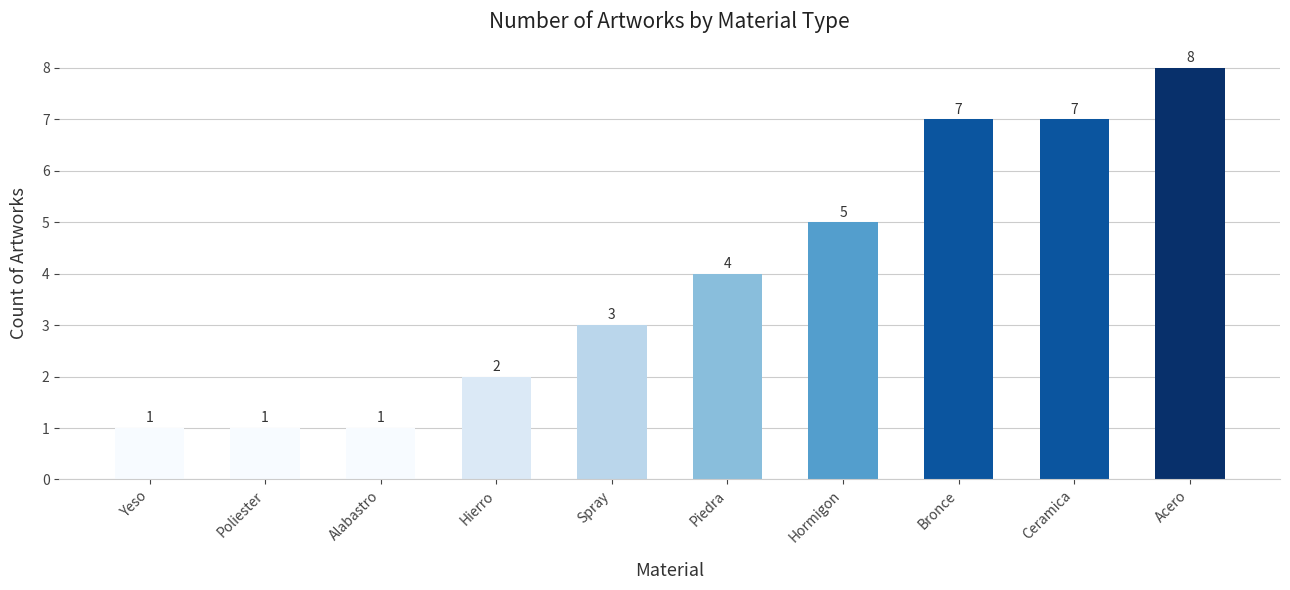

What is the sum of all values?

39